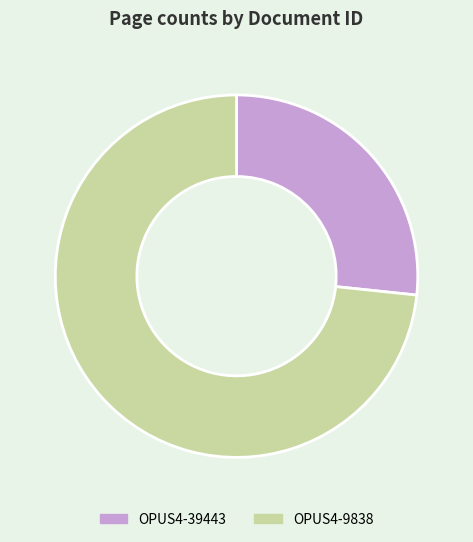

Which slice is the smallest?

OPUS4-39443